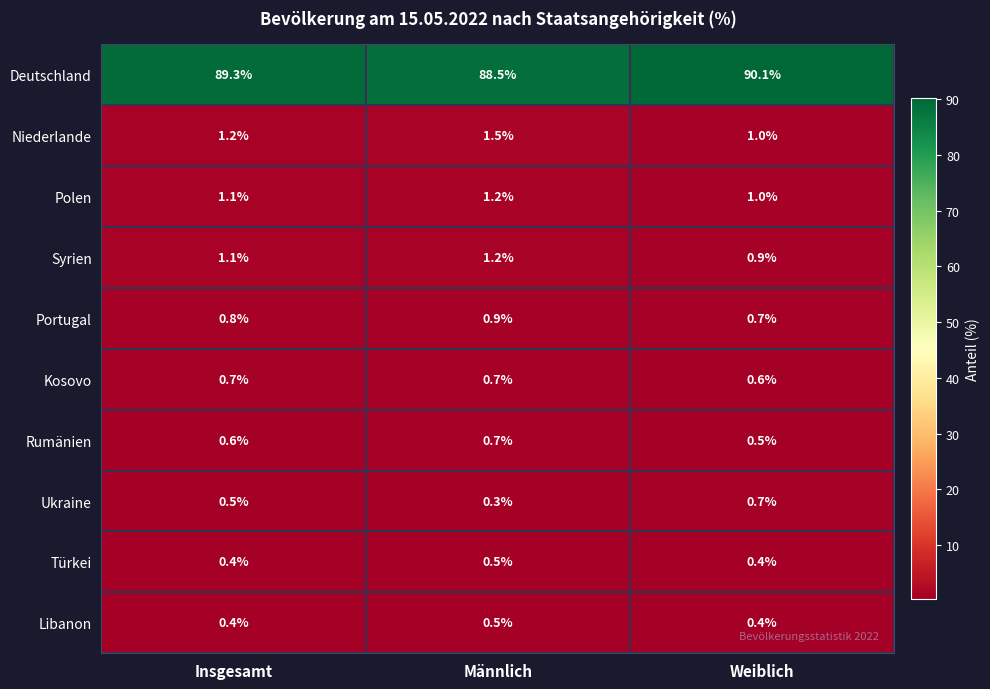

At how many categories does at least one series exceed 82?

3